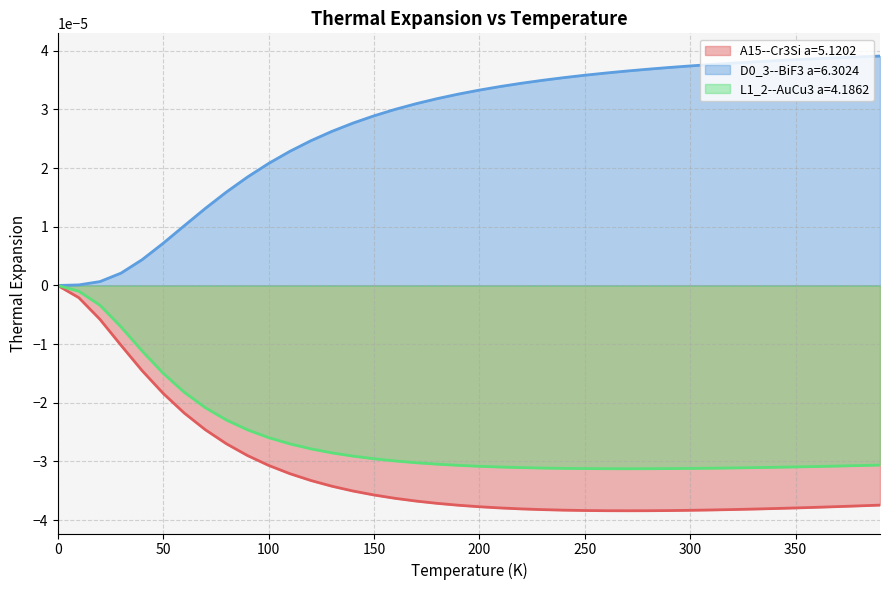

Which series has the largest total across all categories?

D0_3--BiF3 a=6.3024